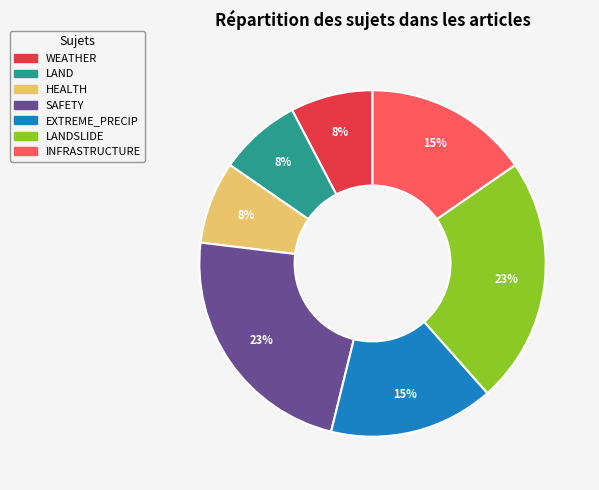

To the nearest percent, what is the average slice percentage?

14%